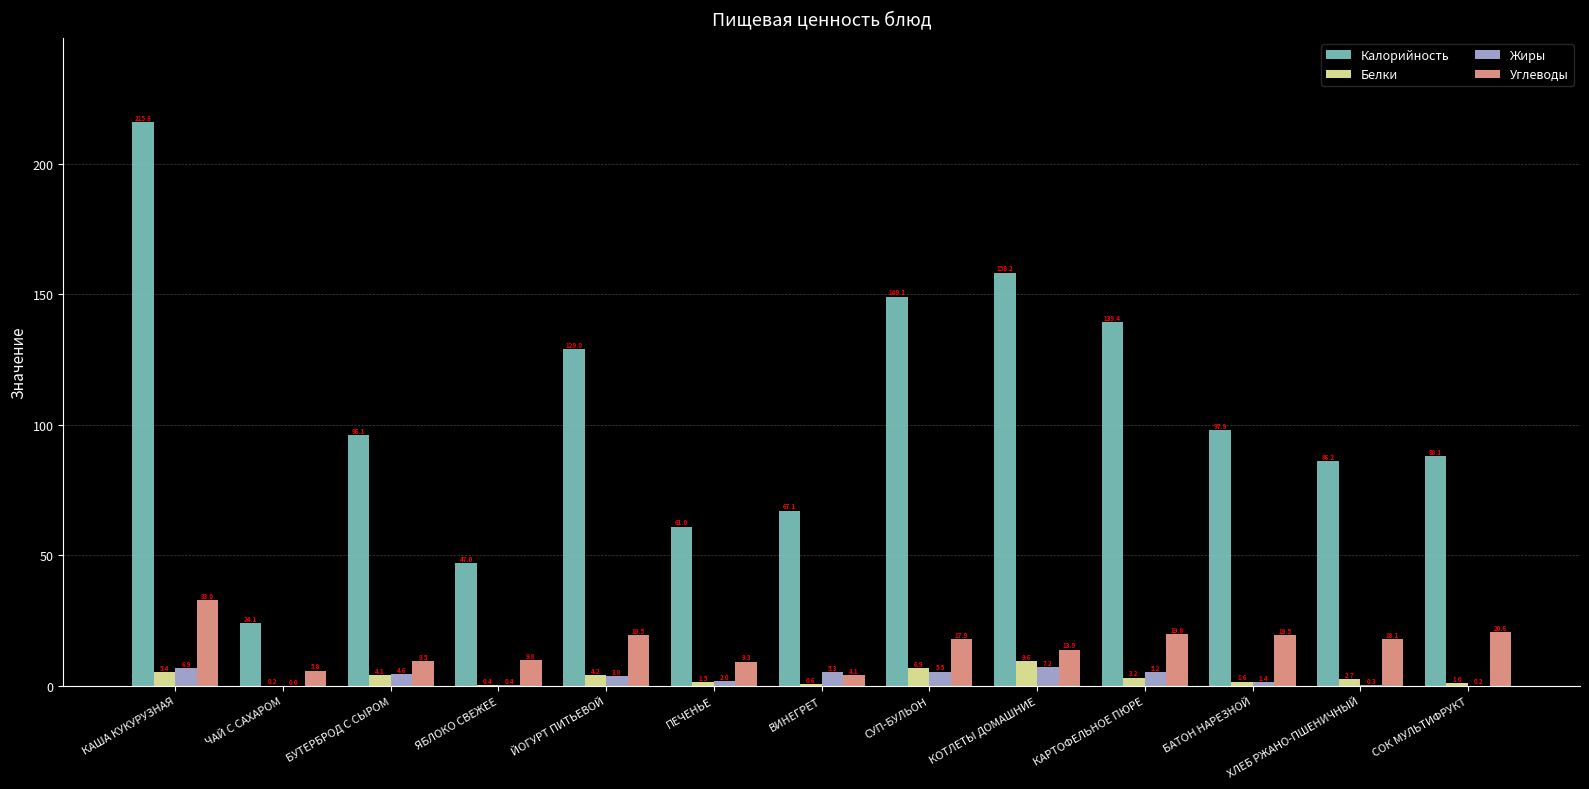

Where is Белки nearest to the value 4?

БУТЕРБРОД С СЫРОМ